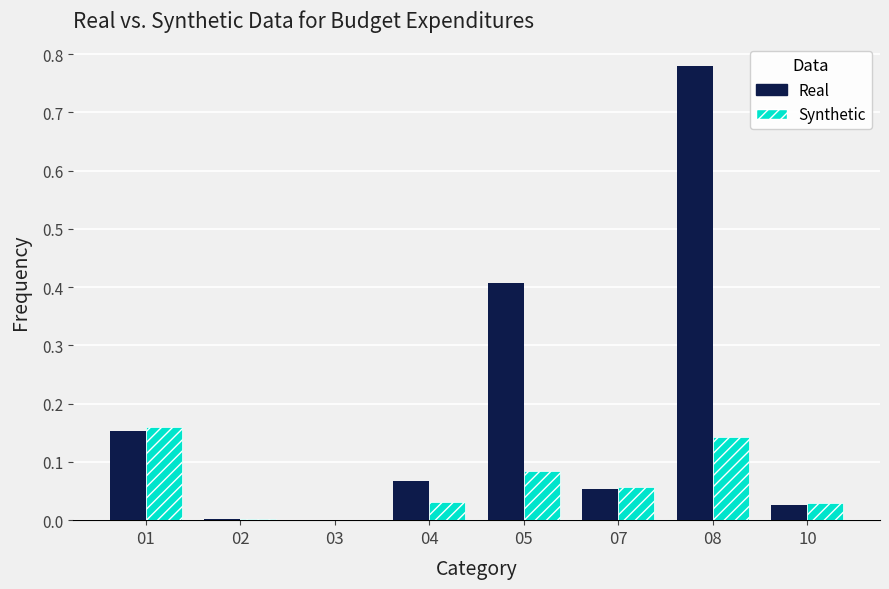

What is the sum of all Real values?

1.5